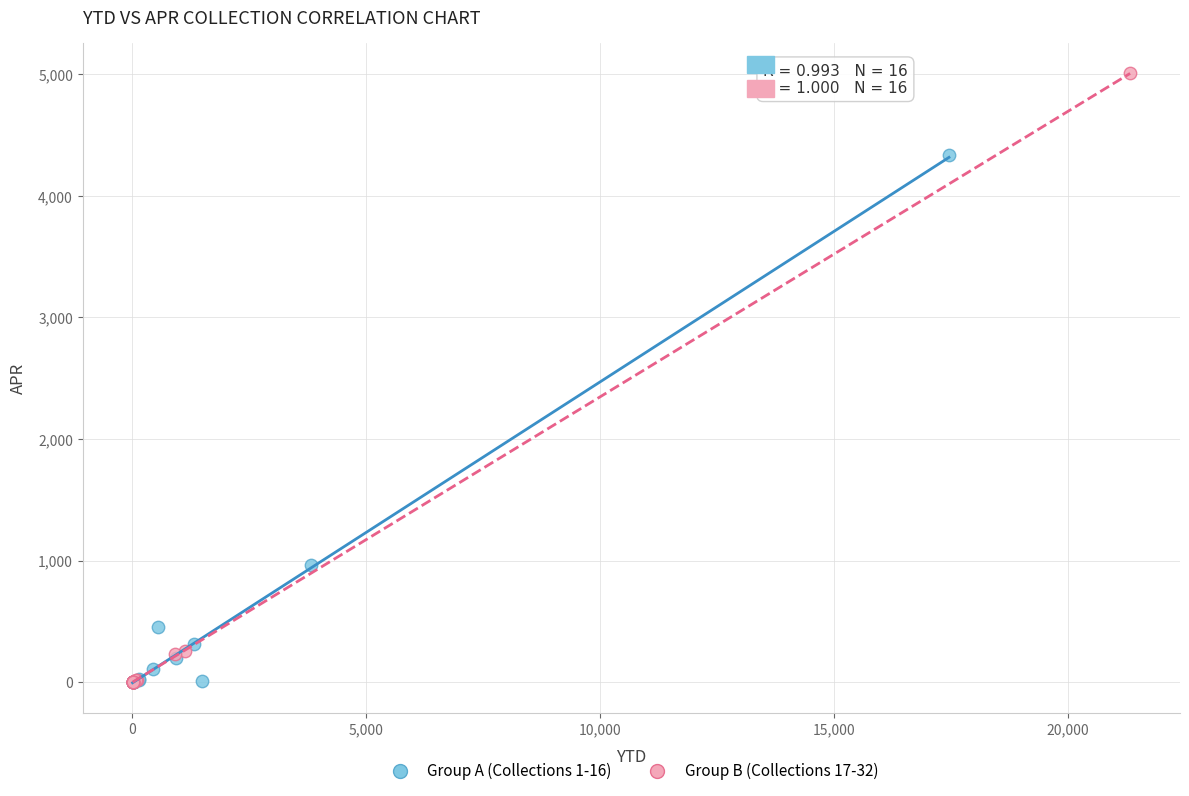

Which series has the largest Y range (max minus min)?

Group B (Collections 17-32)